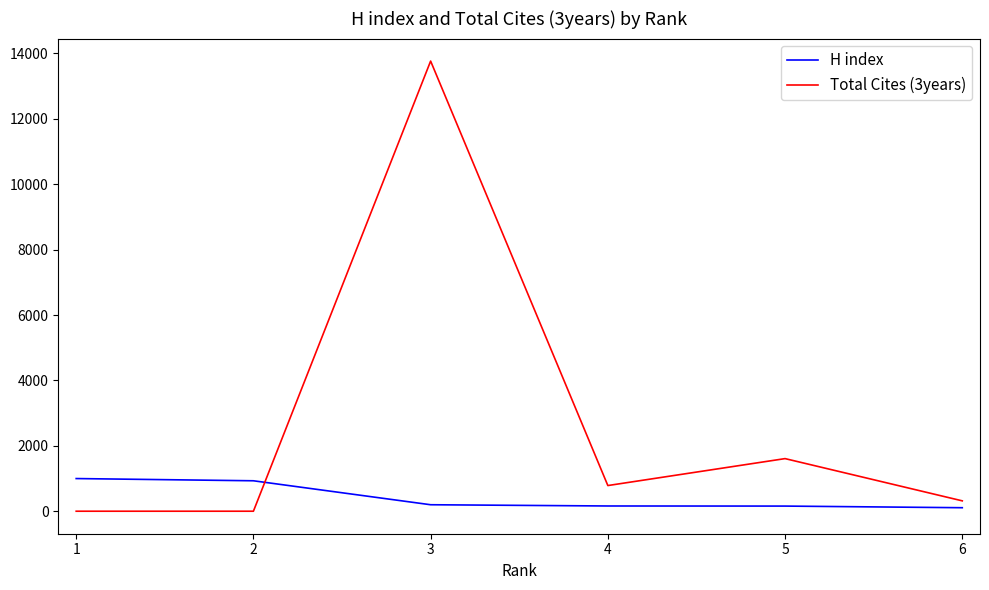

At which category is the sum across all series the highest?

3